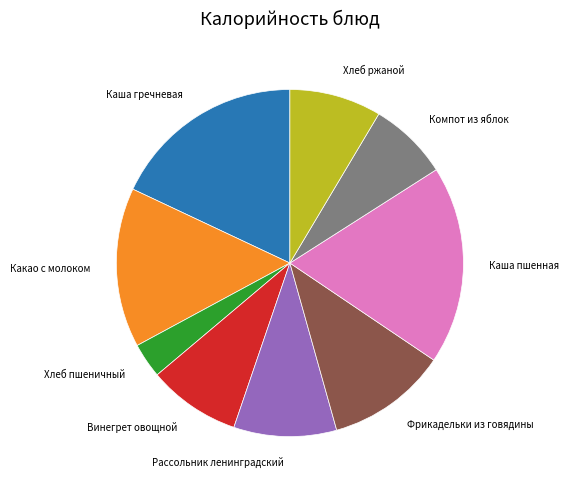

Is there any slice that represents more than half of the pie?

No